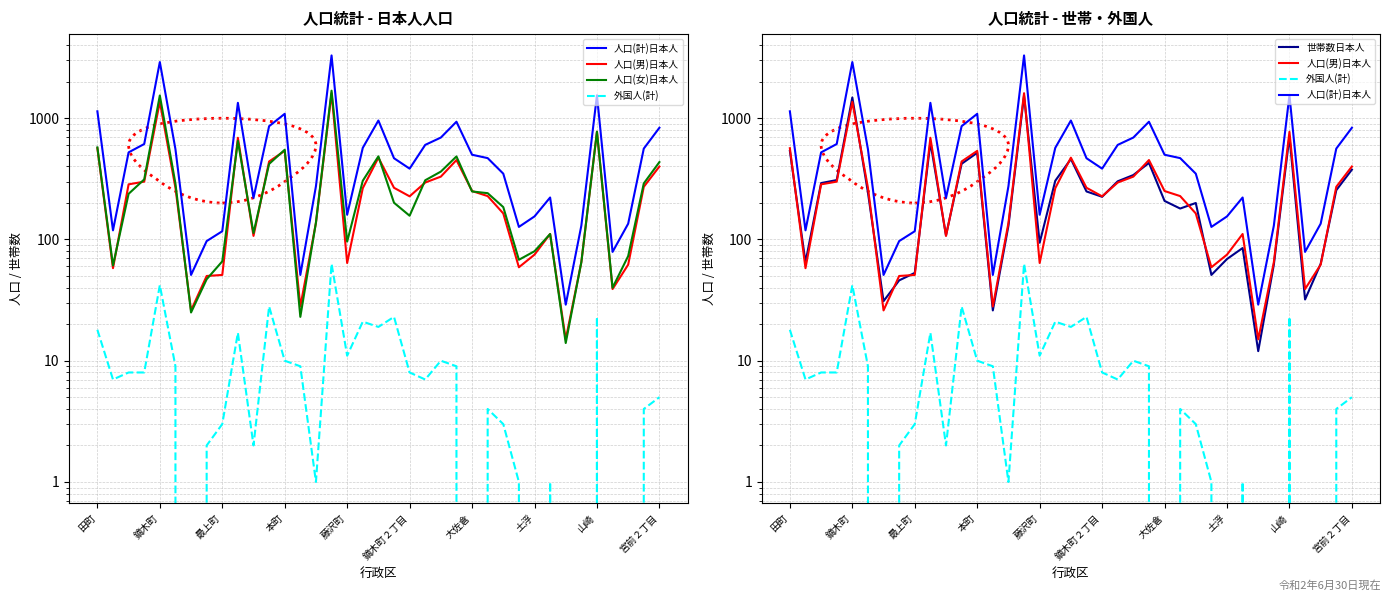

How many data points in 人口(女)日本人 are above 238?

18